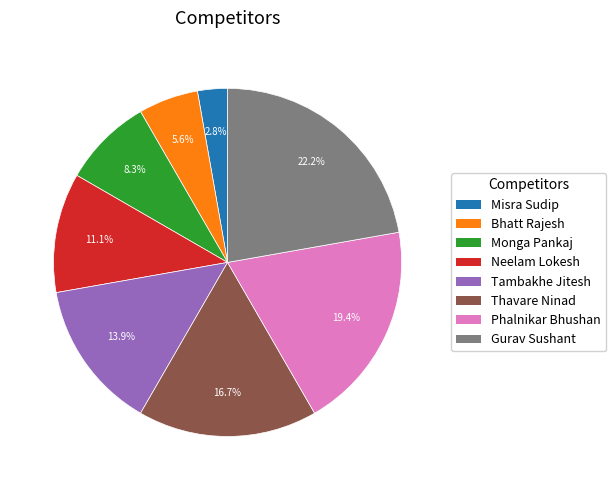

To the nearest percent, what is the difference between the Bhatt Rajesh and Gurav Sushant slice percentages?

17%